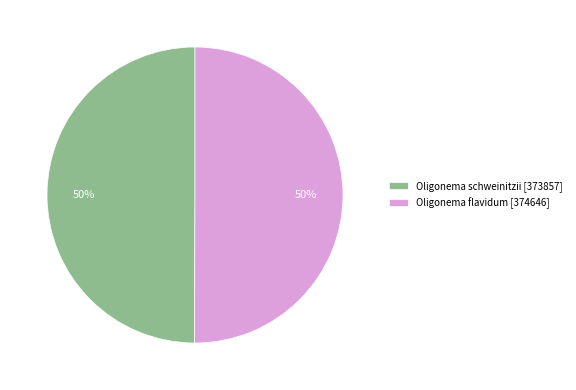

Is it true that Oligonema flavidum [374646] is 55% of the pie?

False